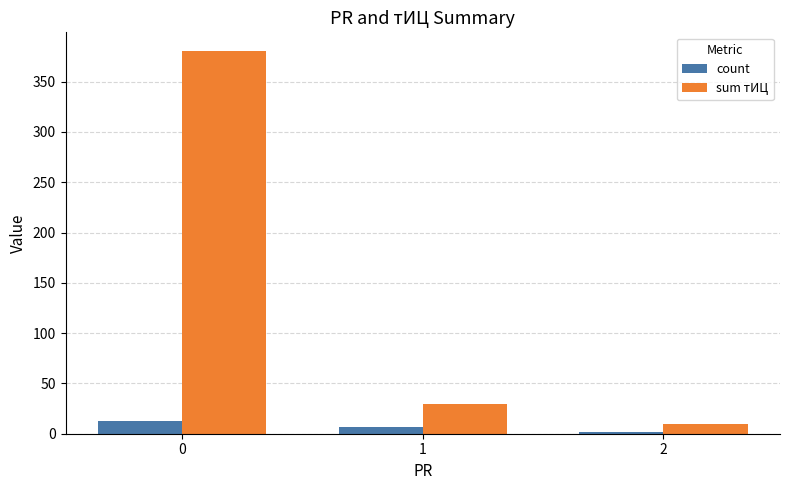

Does the chart contain stacked bars?

No